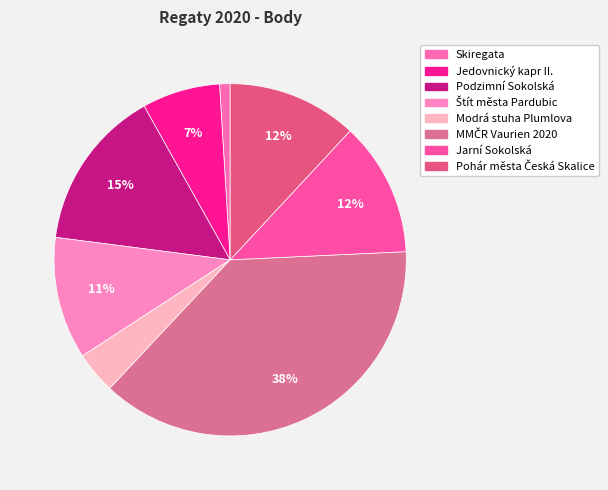

Which has a higher value, Jedovnický kapr II. or MMČR Vaurien 2020?

MMČR Vaurien 2020